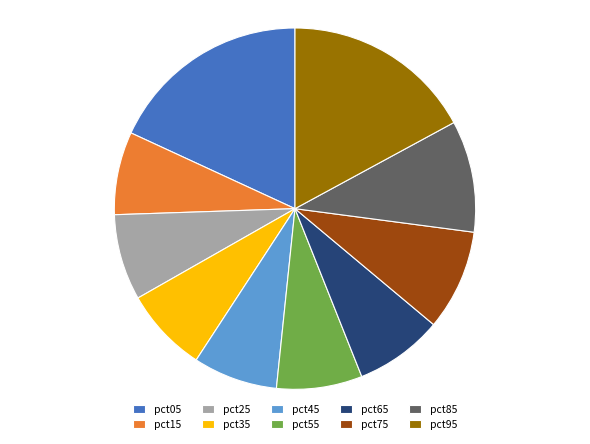

The pct25 slice represents 8% of the pie. True or false?

True